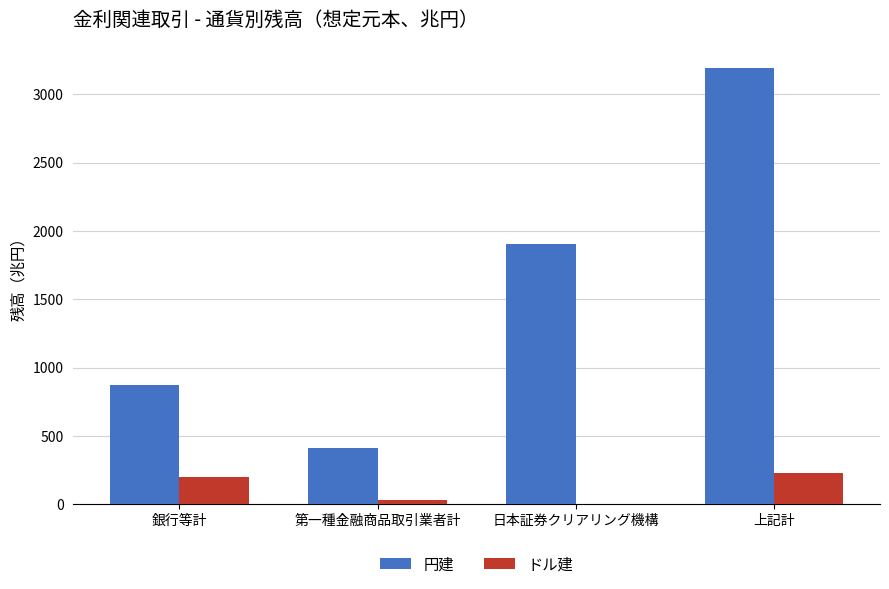

At which category is the sum across all series the highest?

上記計